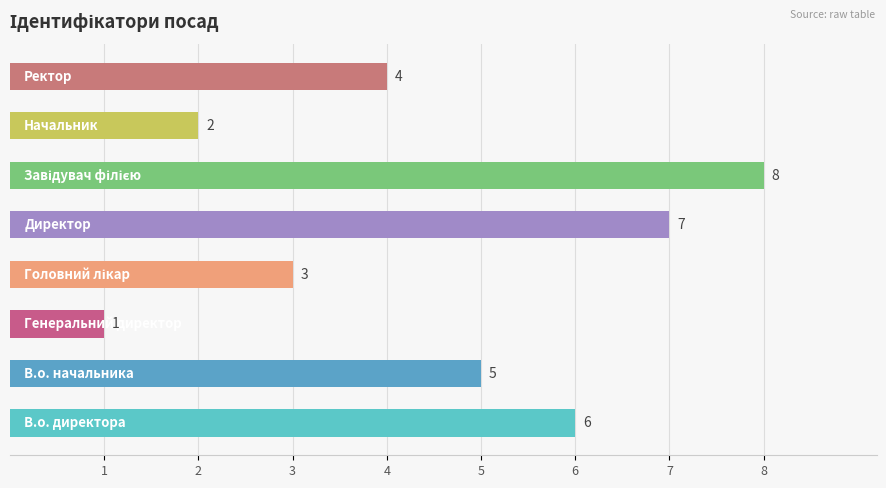

Count the values in the range 3 to 7.

5